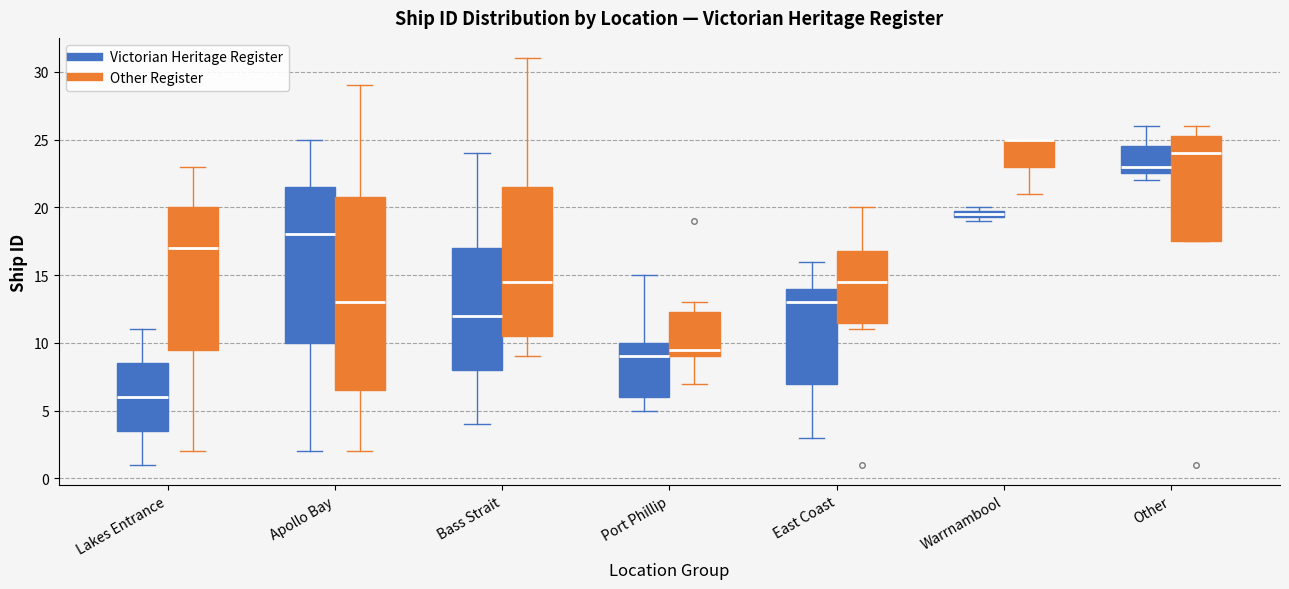

Comparing the boxes themselves (not the whiskers), which one is the tallest?

Apollo Bay (Other Register)